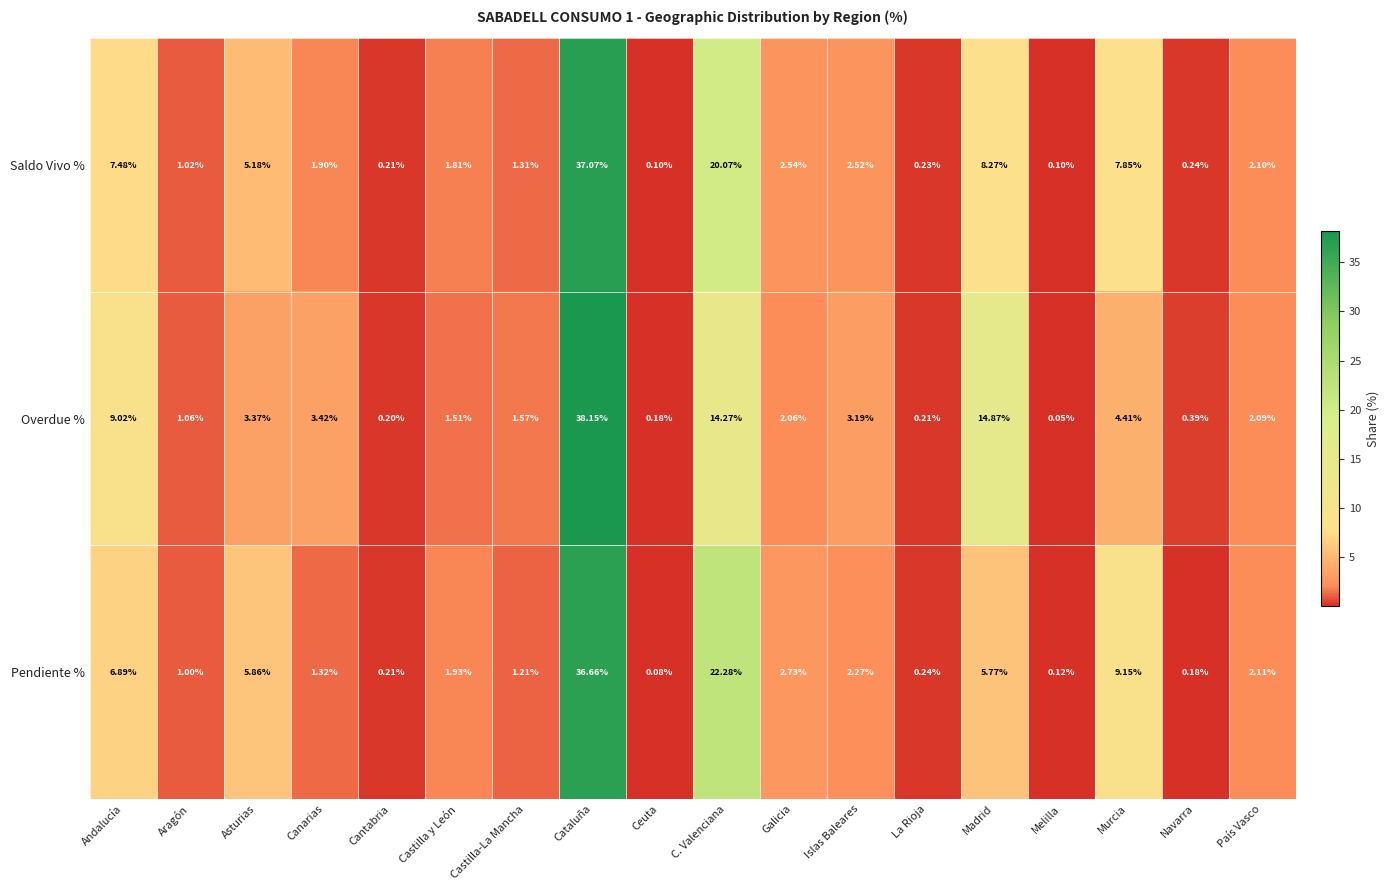

What is the total value across all series at País Vasco?

6.3